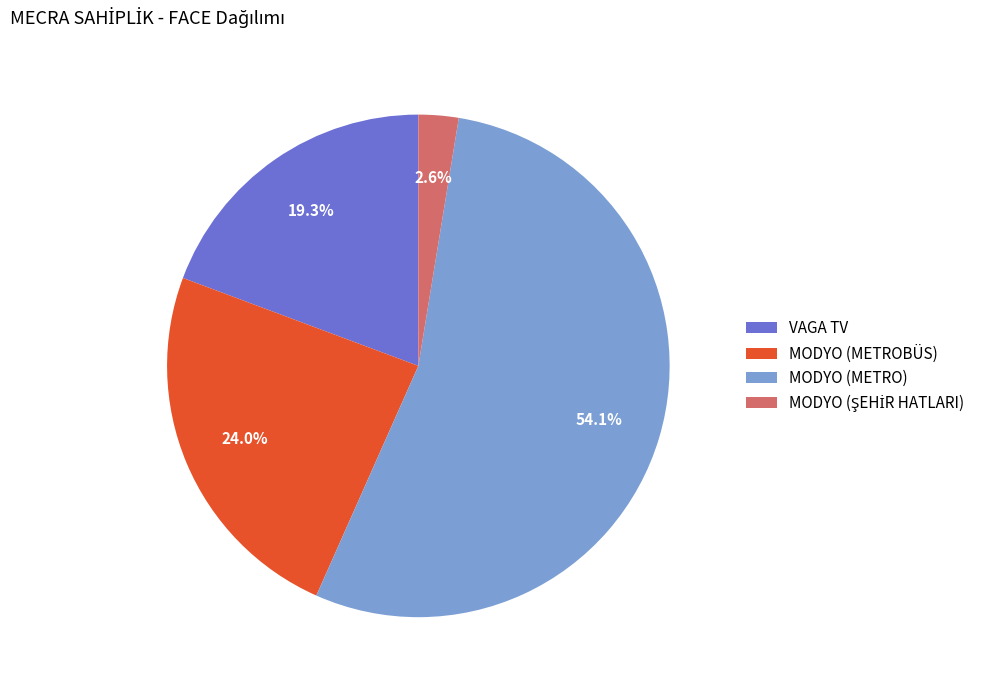

What is the total percentage of MODYO (METROBÜS) and MODYO (METRO)?

78.1%